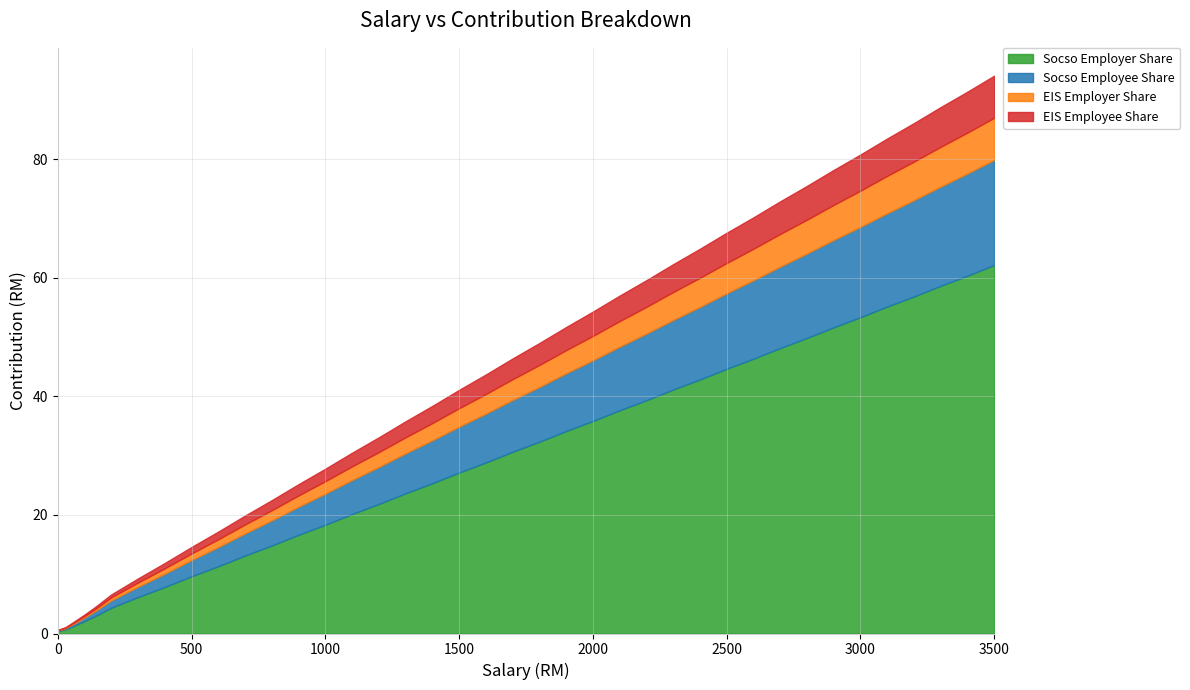

Does the chart display data point markers on the line(s)?

No